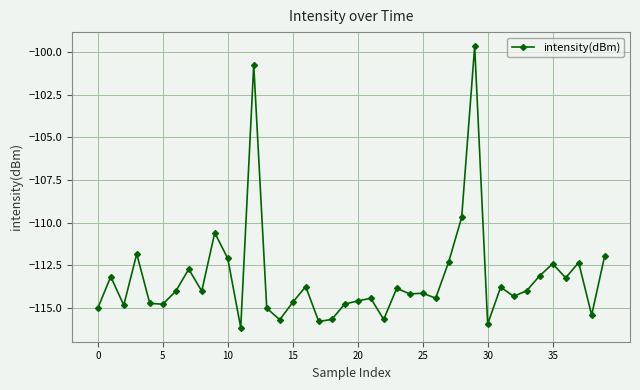

What is the smallest value displayed?

-116.2